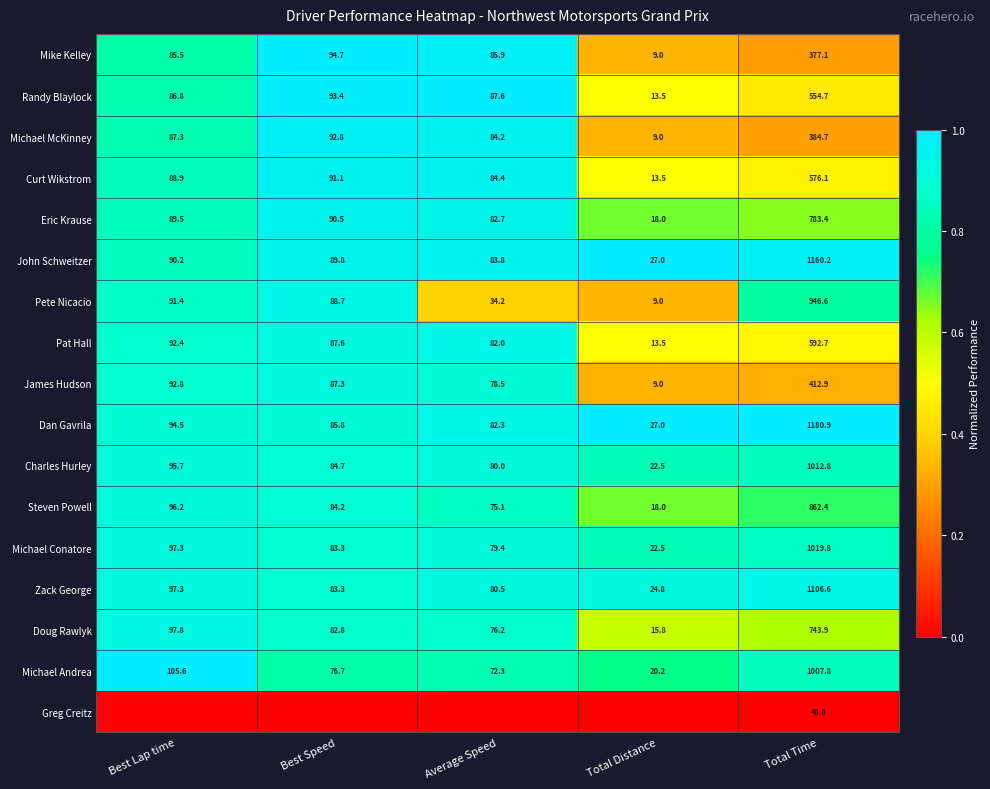

Read the Randy Blaylock value at Total Distance.

13.5